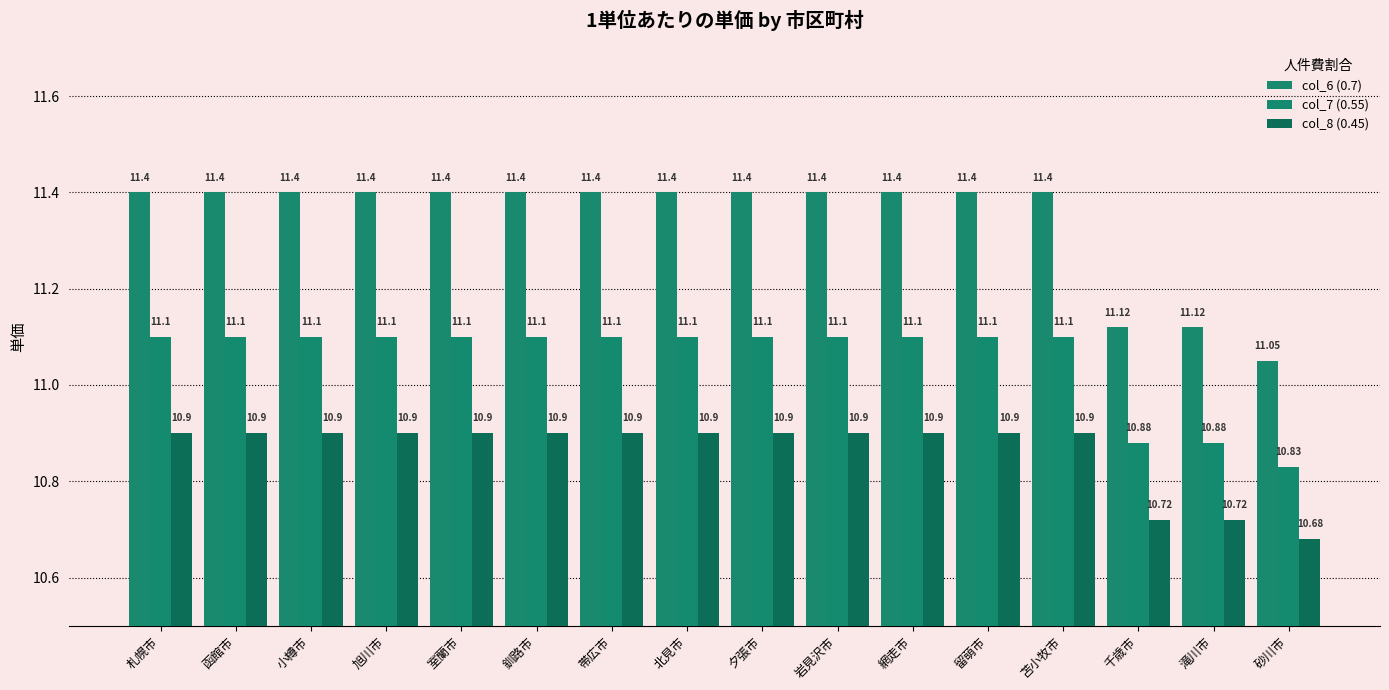

What is the sum of all col_7 (0.55) values?

176.9